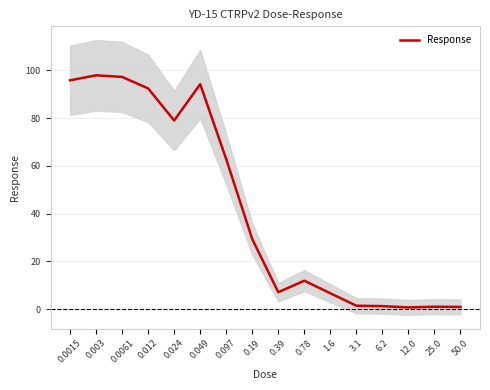

Reading left to right, what are all the values shown in this chart?

0.0015=95.8	0.003=97.9	0.0061=97.3	0.012=92.5	0.024=79.0	0.049=94.2	0.097=62.8	0.19=29.4	0.39=7.1	0.78=11.9	1.6=6.7	3.1=1.5	6.2=1.3	12.0=0.7	25.0=1.0	50.0=0.9